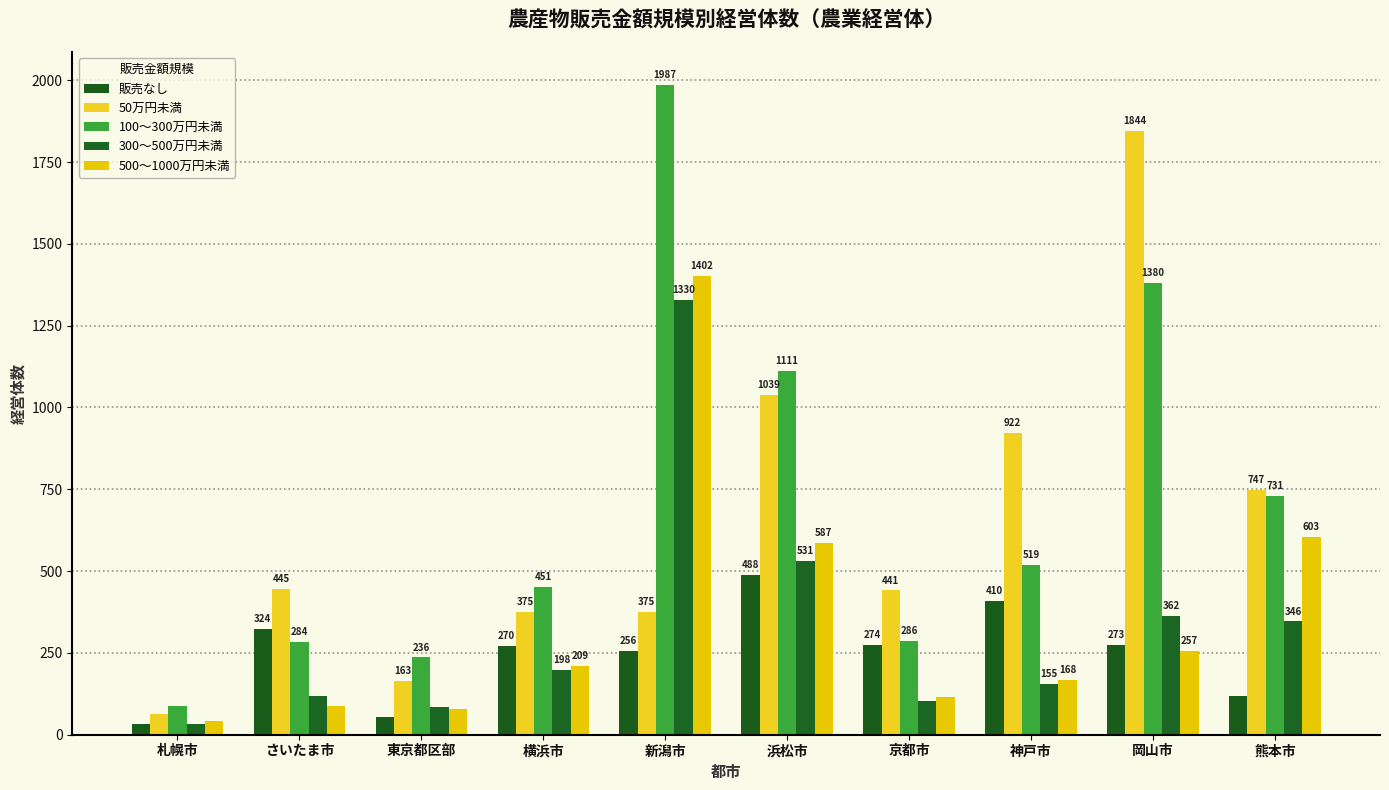

Between 横浜市 and 神戸市, which series saw the biggest shift?

50万円未満